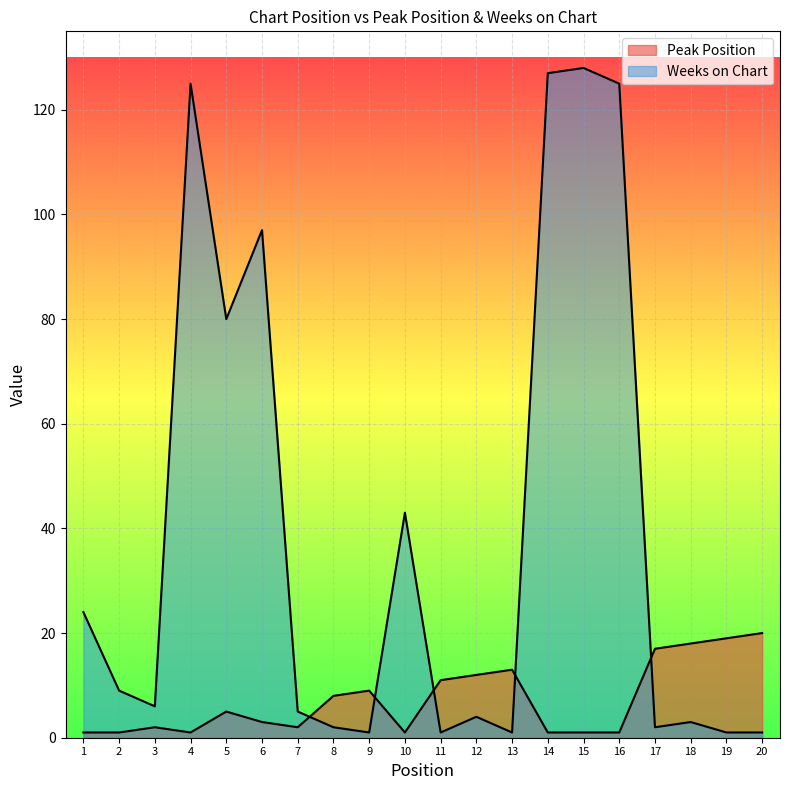

Where does the Peak Position series first go above 5?

8